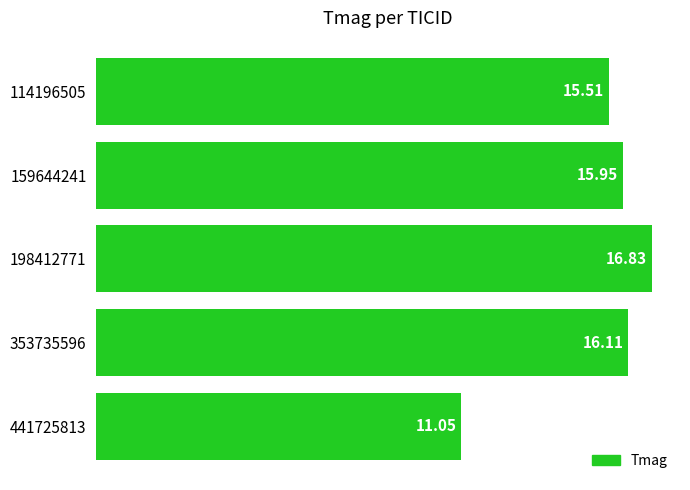

Approximately how many times larger is the value at 114196505 compared to 198412771?

0.9